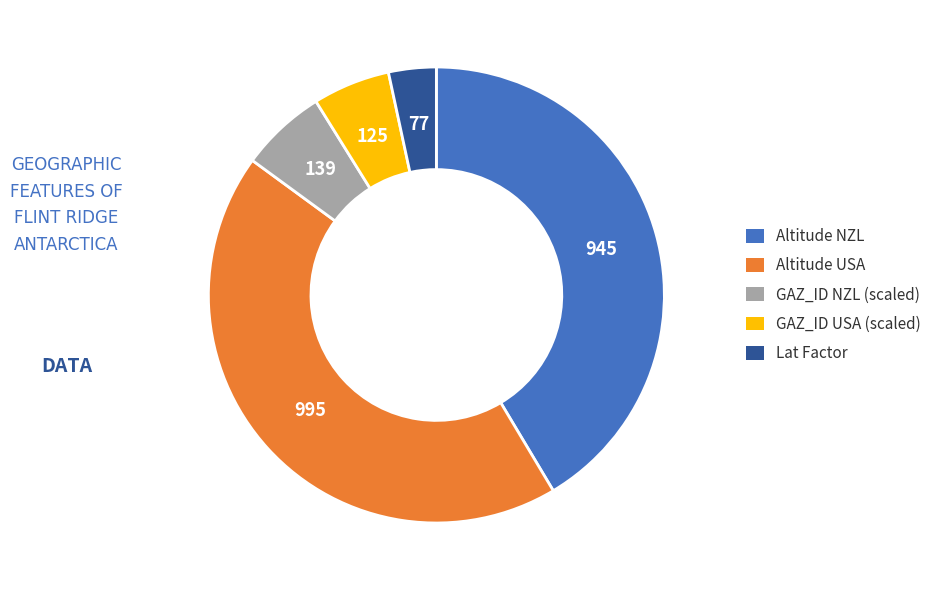

How many slices are in this pie chart?

5